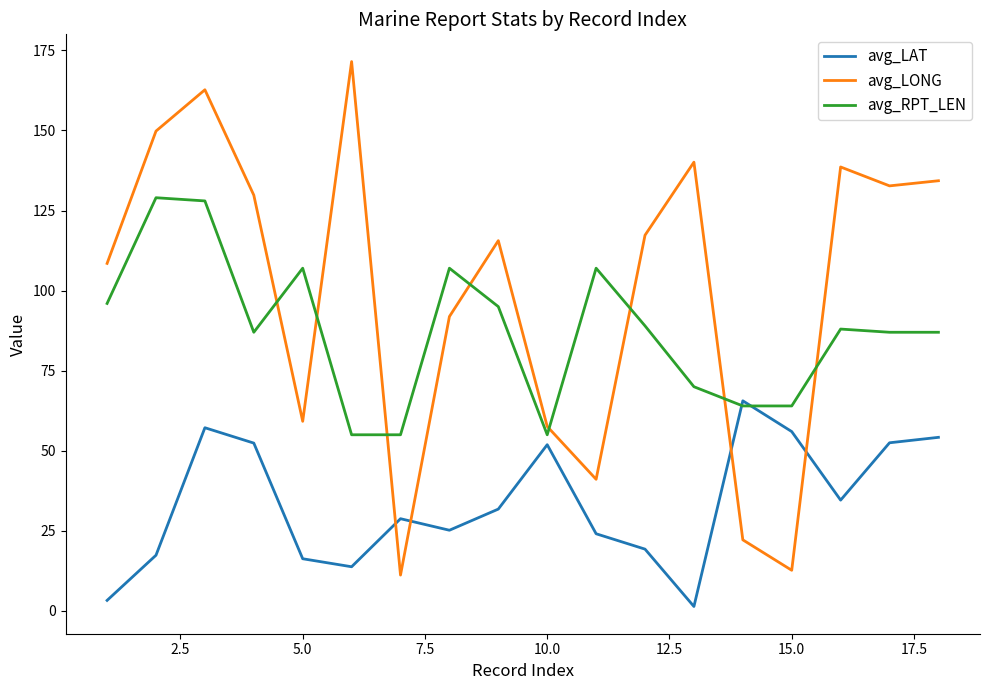

True or false: avg_RPT_LEN and avg_LAT cross at least once.

True